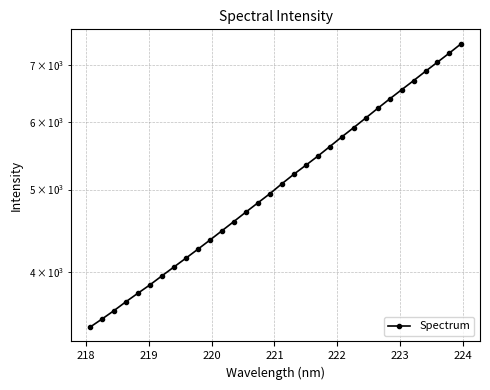

What is the difference between the second highest and minimum values?

3790.5